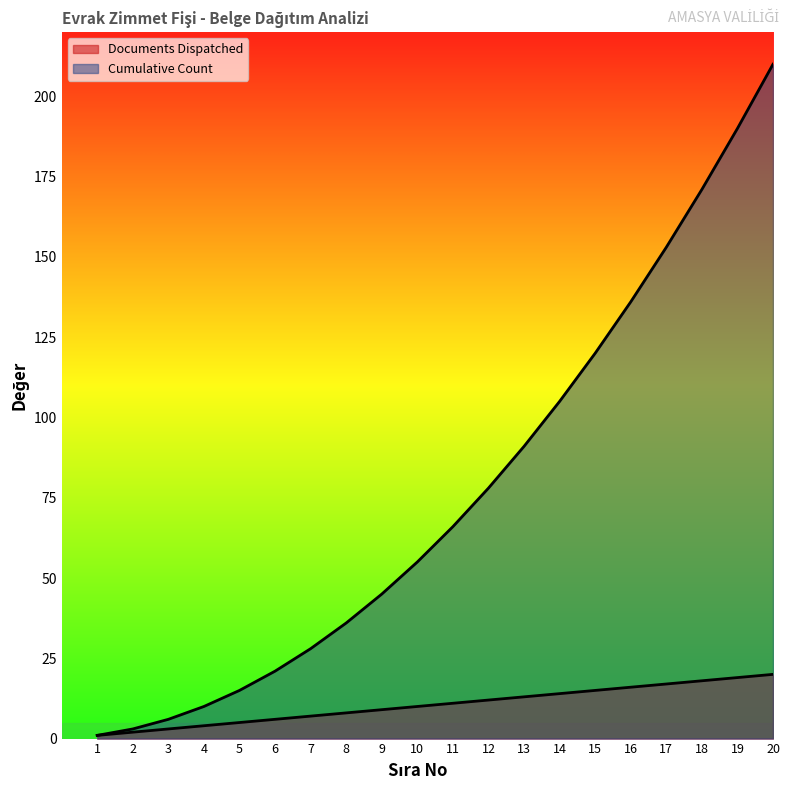

Is the value of Documents Dispatched at 16 greater than the value of Cumulative Count at 8?

No